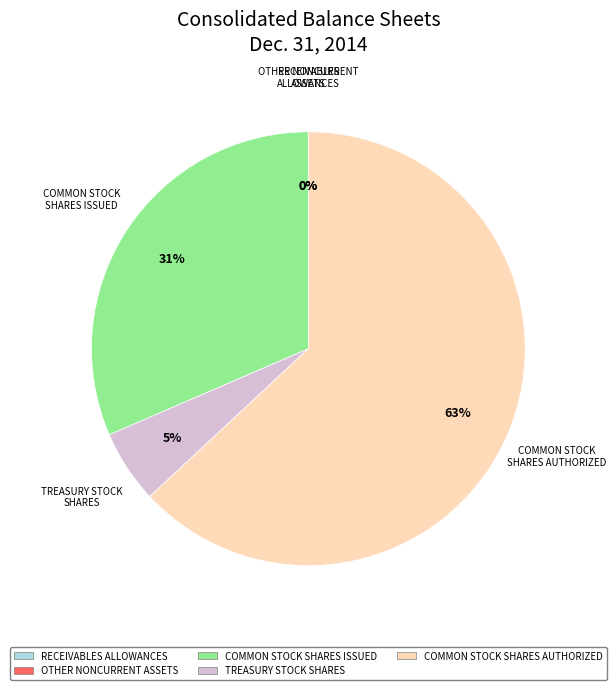

Do COMMON STOCK SHARES ISSUED and TREASURY STOCK SHARES together represent more than half of the pie?

No